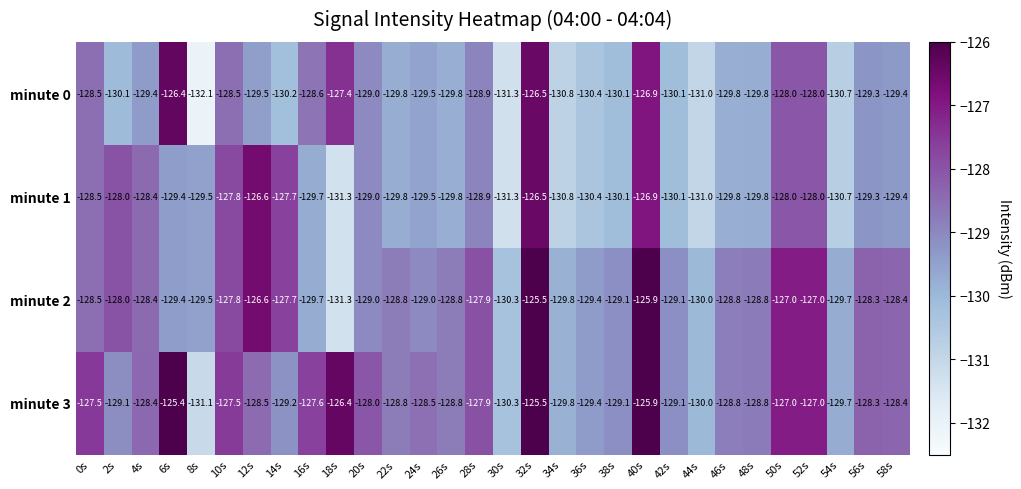

Which series has the widest spread of values?

minute 2